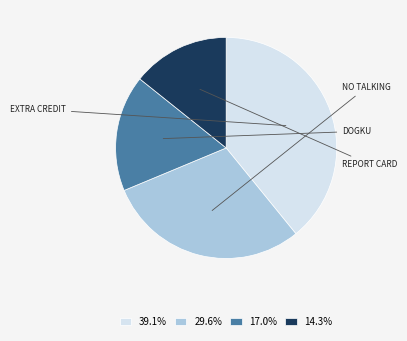

What is the ratio of the value at 17.0% to the value at 14.3%?

1.2